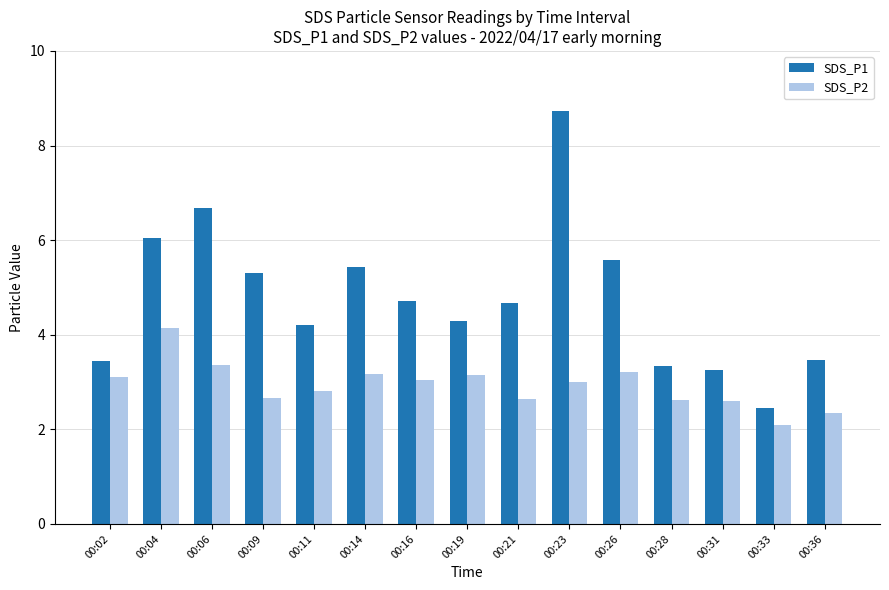

What is the total value across all series at 00:02?

6.6